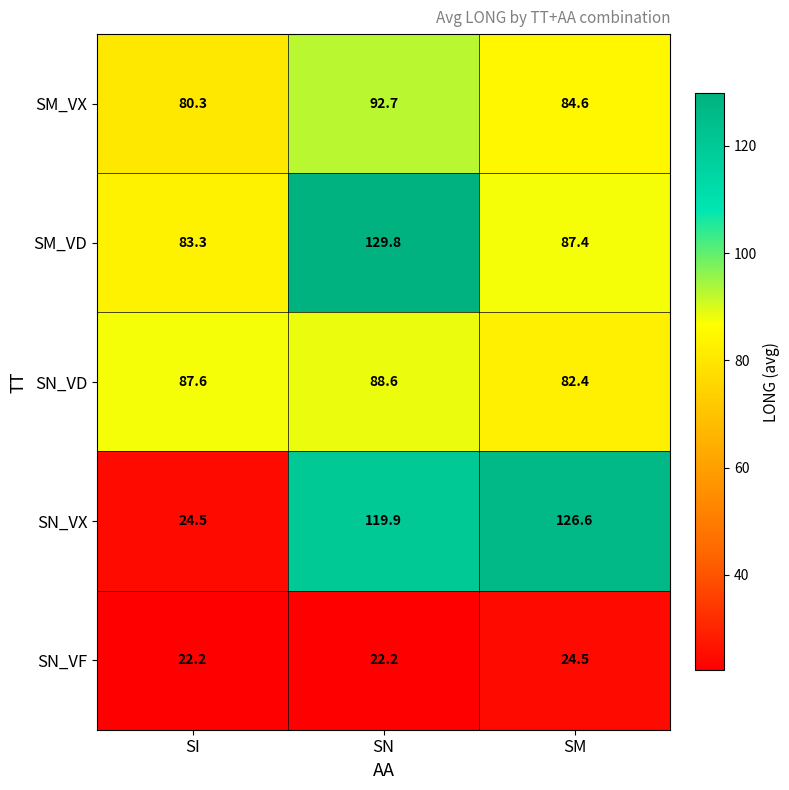

At how many categories does at least one series exceed 73?

3